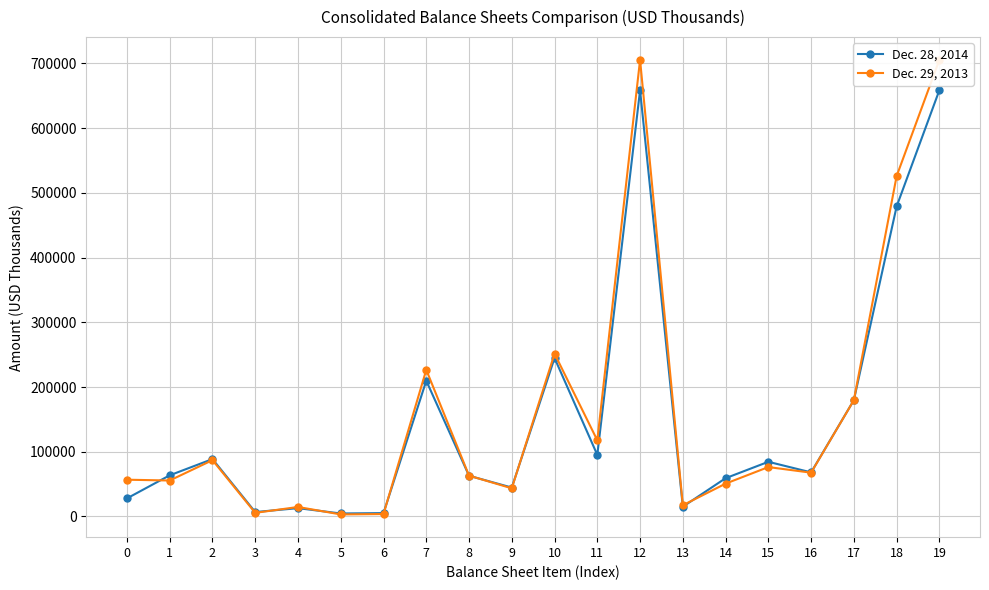

Where is Dec. 28, 2014 nearest to the value 331594?

10